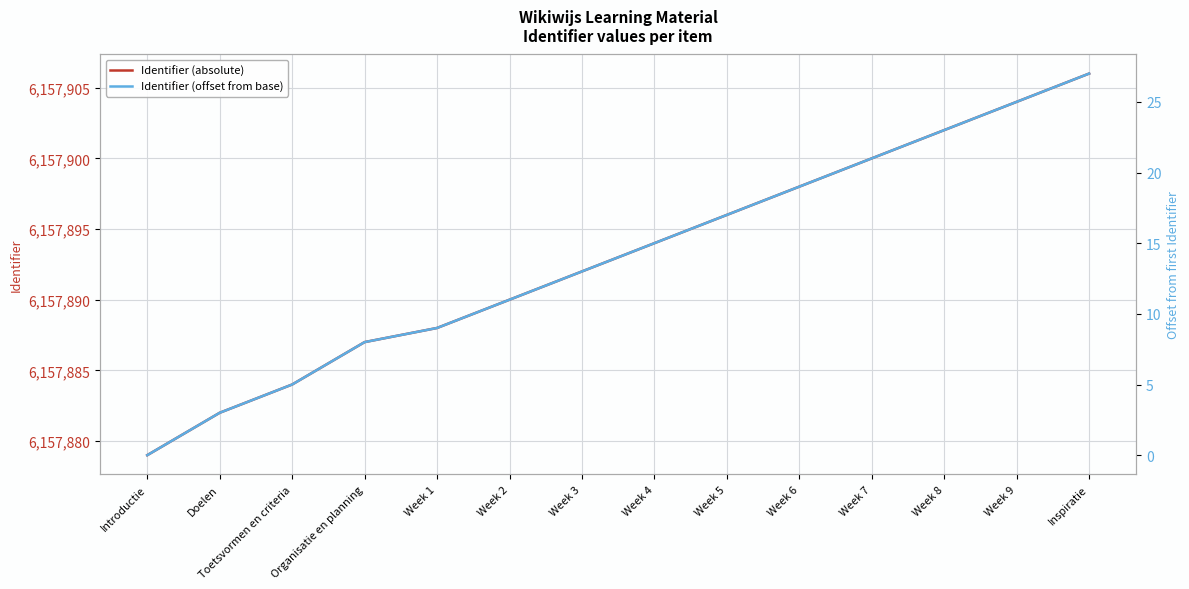

True or false: Identifier (offset from base) and Identifier (absolute) intersect in this chart.

False